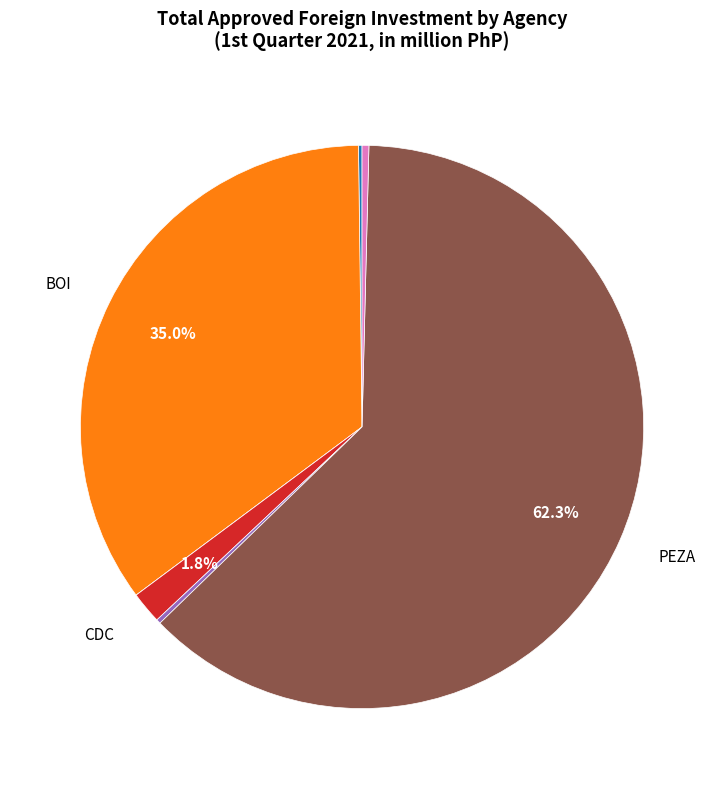

Is there any slice that represents more than half of the pie?

Yes